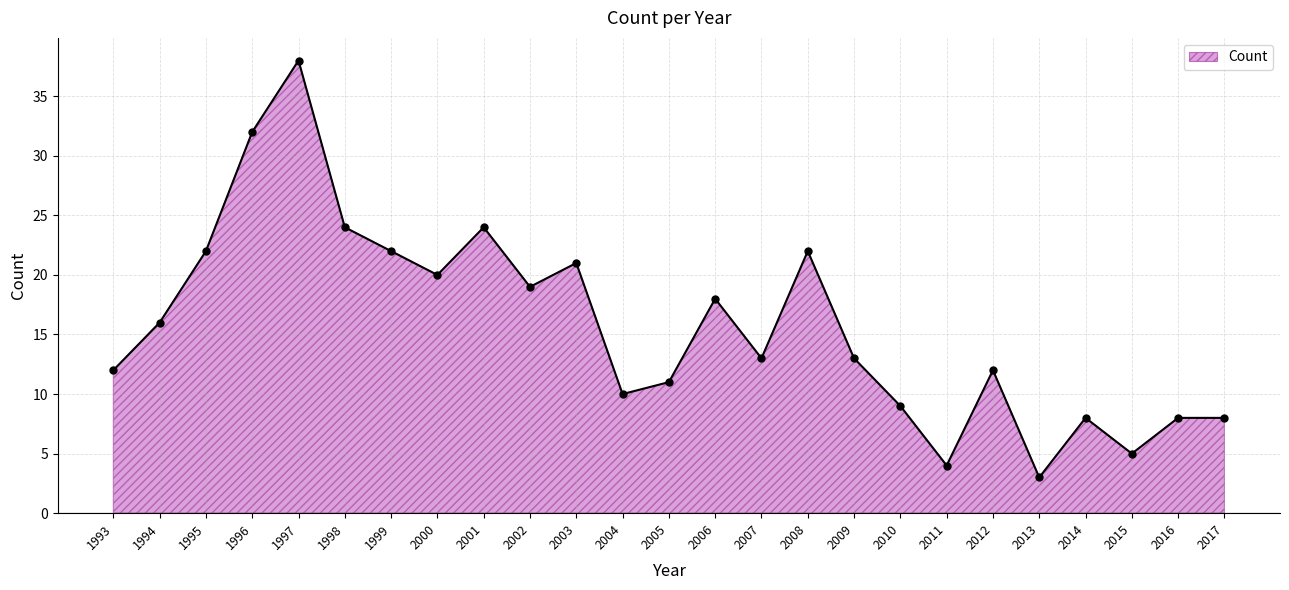

Is it true that the value at 2002 is 33?

False